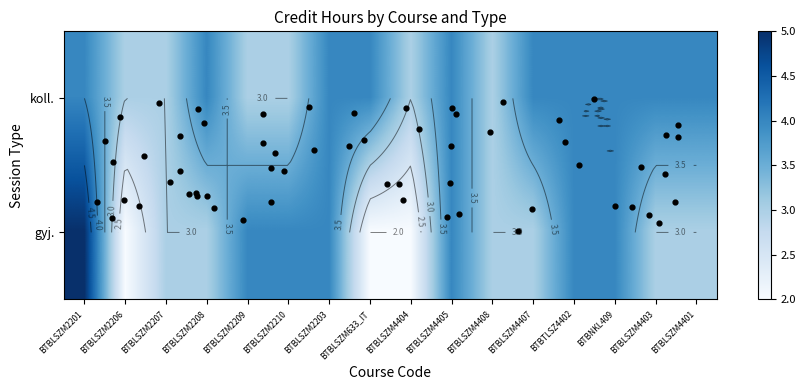

The value of gyj. at BTBLSZM2206 is 1. True or false?

False